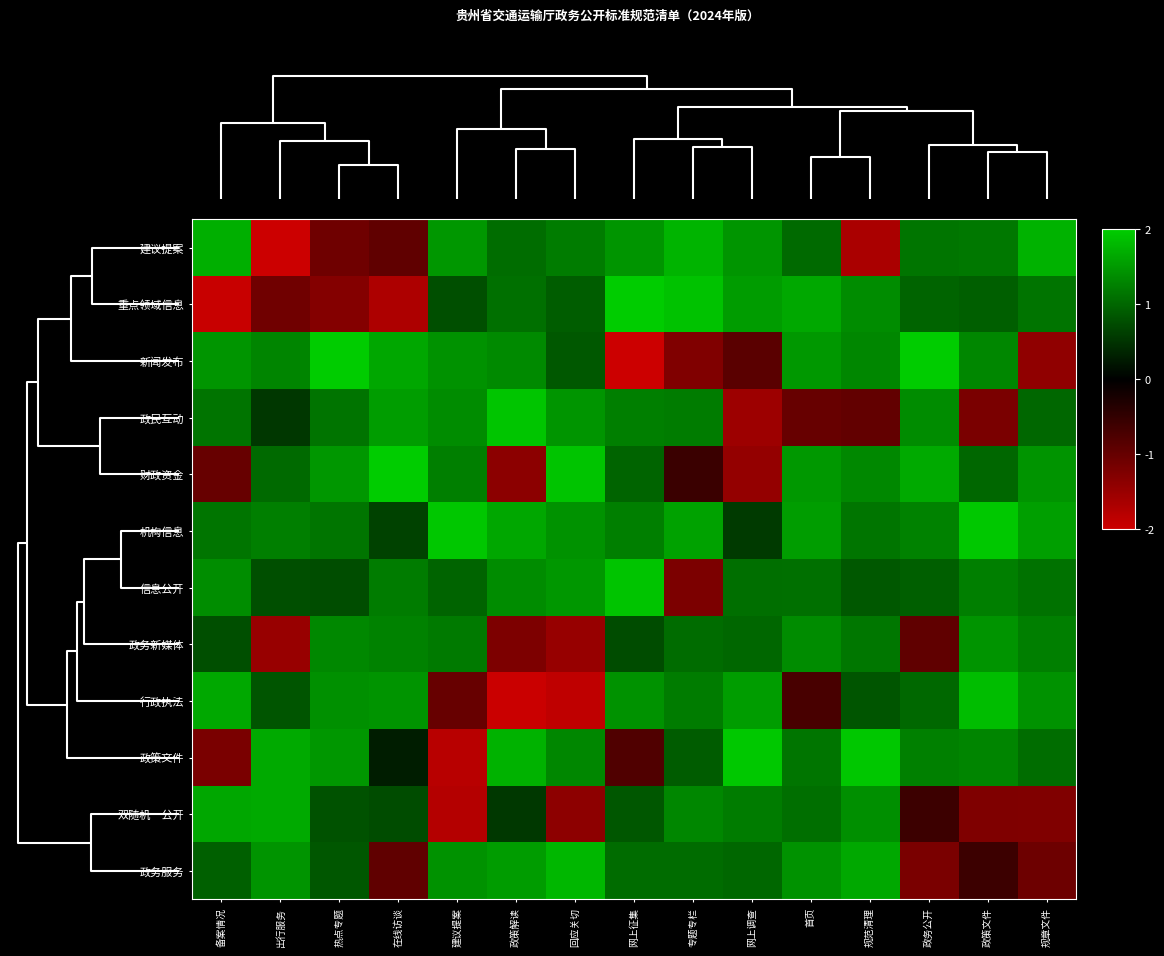

How many distinct data groups are displayed?

12